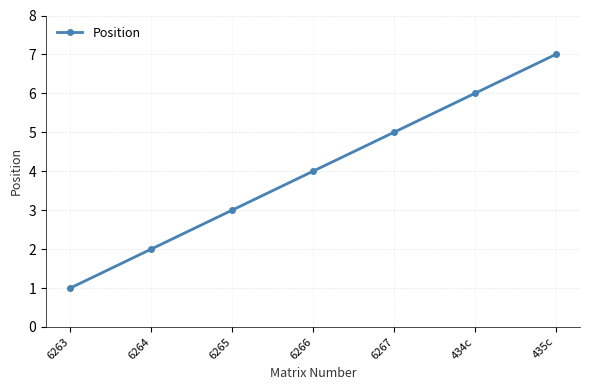

What is the average value?

4